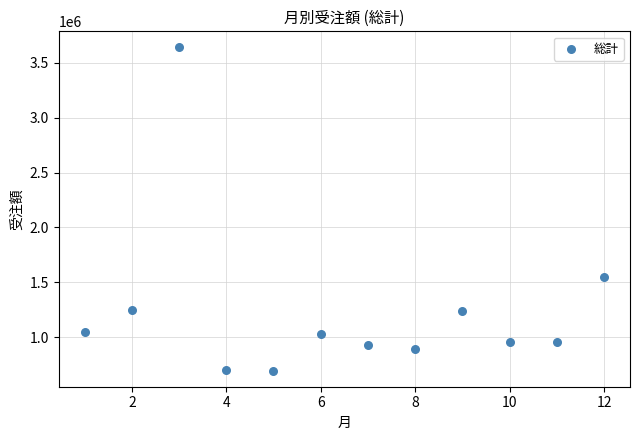

What Y value in the scatter plot is closest to 2167563?

1546603.1